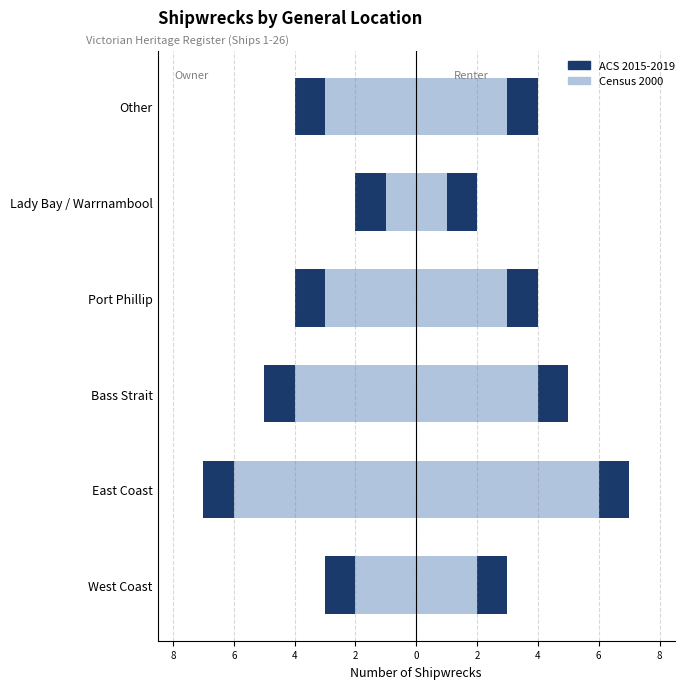

Reading right to left, what are all the values shown in this chart?

ACS 2015-2019: -4	-2	-4	-5	-7	-3
Census 2000: -3	-1	-3	-4	-6	-2